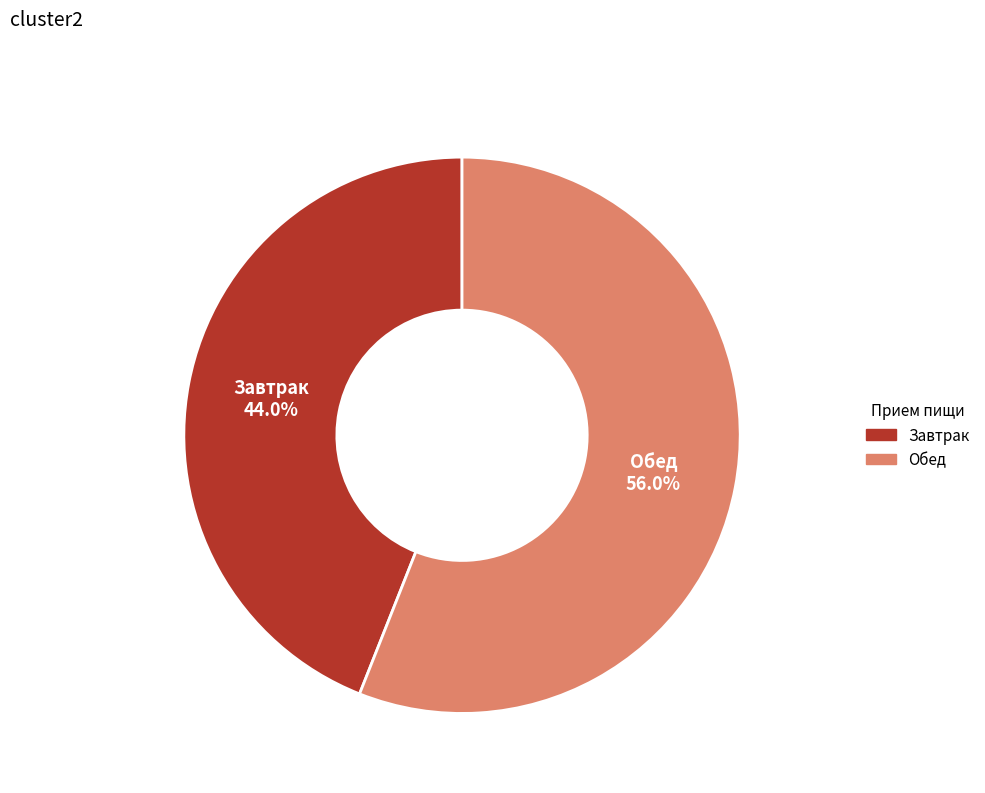

What percentage do Завтрак and Обед together represent?

100.0%